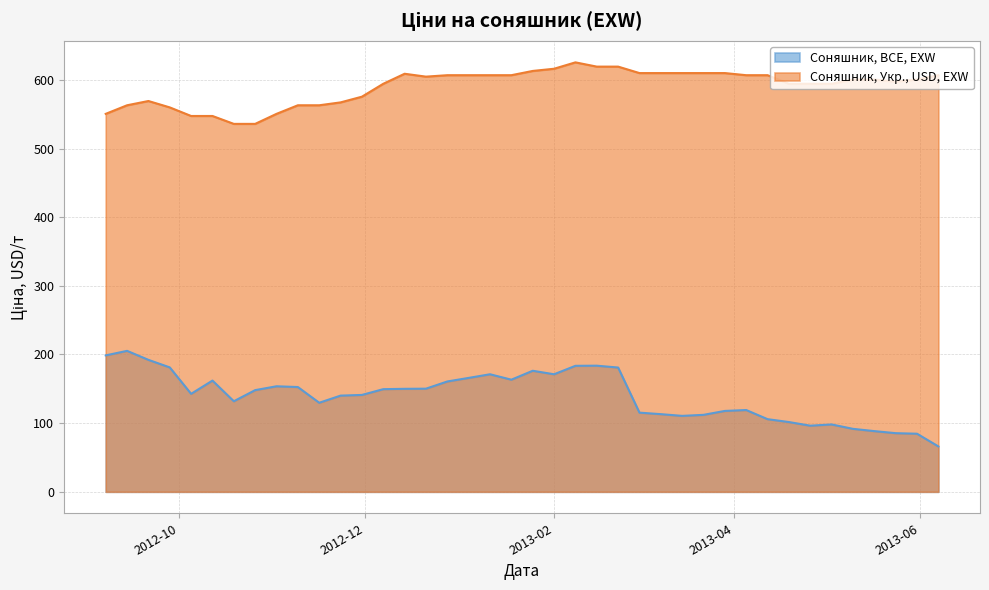

Which series has the largest total across all categories?

Соняшник, Укр., USD, EXW